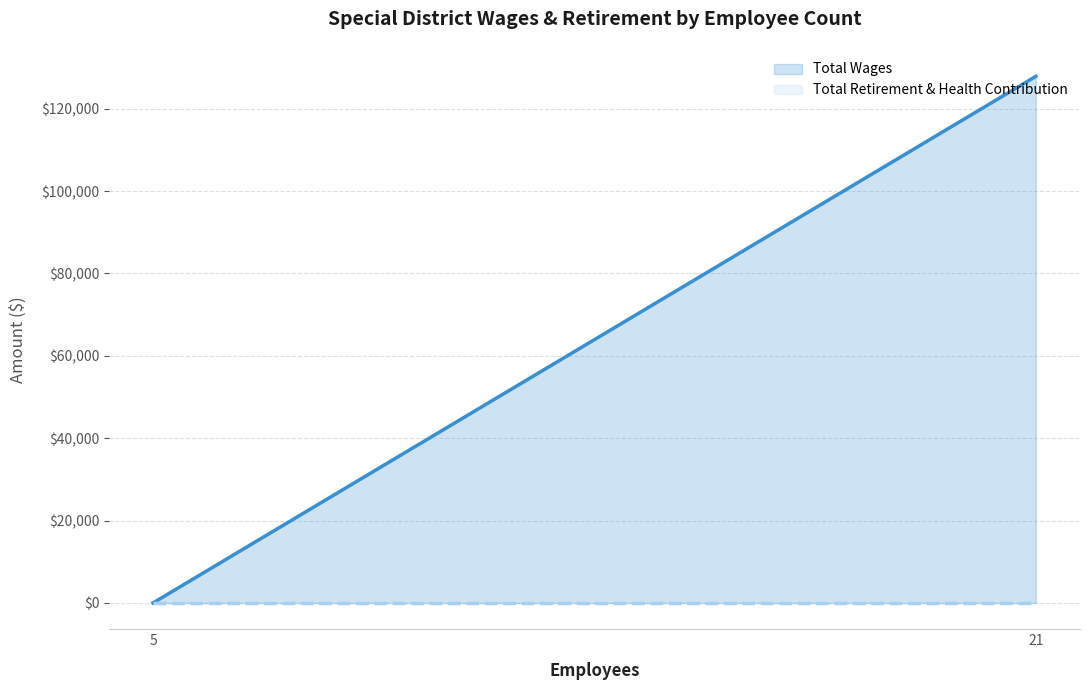

At which category is the sum across all series the highest?

21